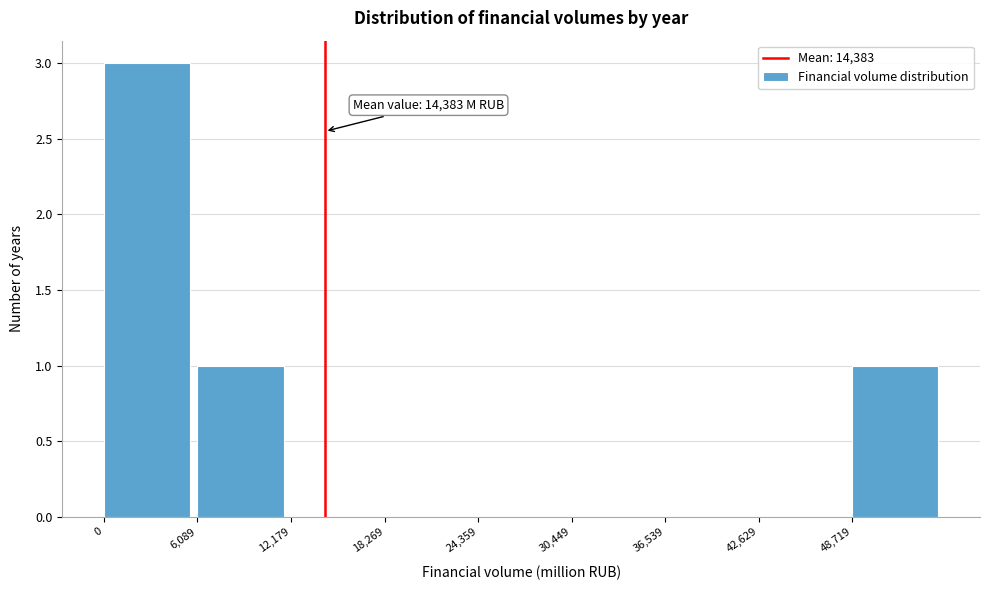

Which range on the x-axis has the tallest bar?

0 to 6000